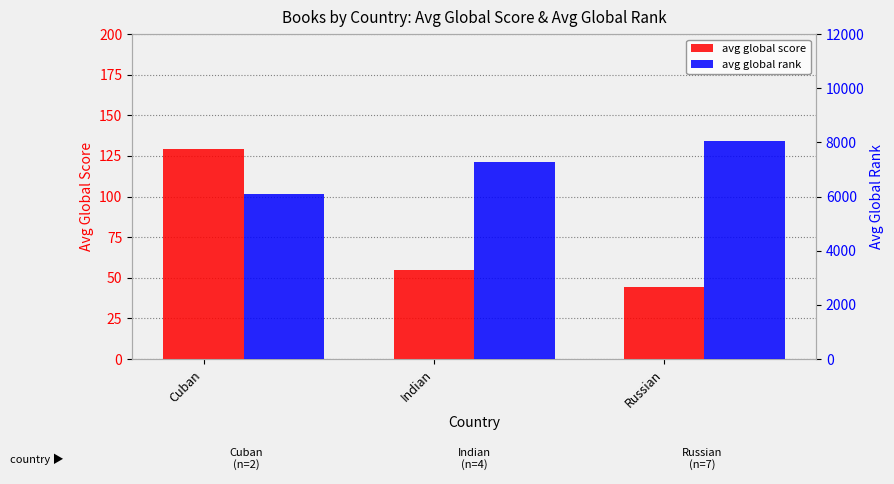

Reading right to left, list all the values displayed in this chart.

avg global score: 44.6	54.5	129.0
avg global rank: 8038.7	7265.8	6093.0